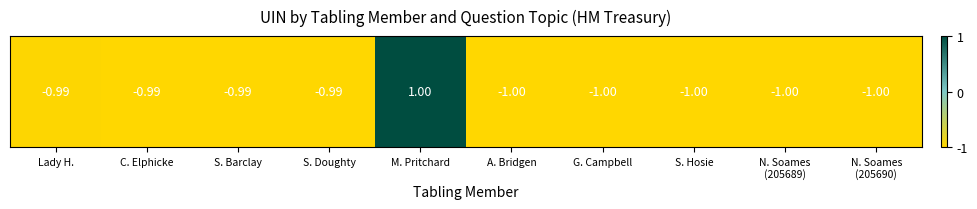

How many series are shown in this chart?

1